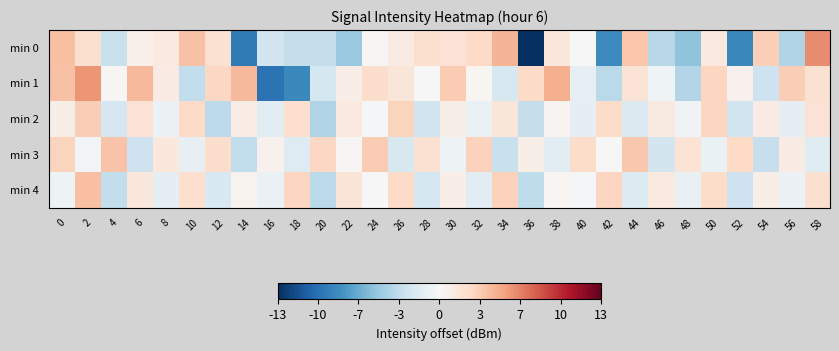

Which label corresponds to the smallest value in the chart?

36